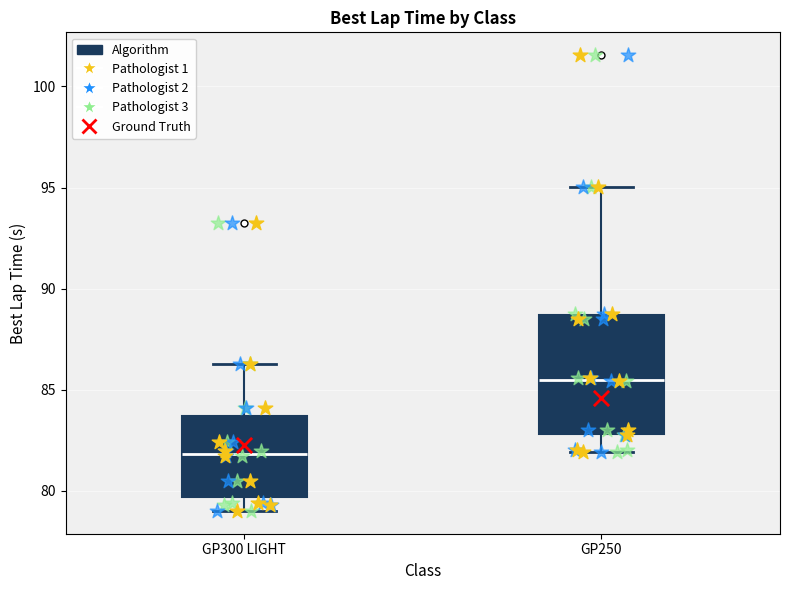

Reading left to right, read every box against the y-axis: the position of its median line, the range the box covers, and the ends of its whiskers. The values are not printed on the chart, so give them approximately, as read against the axis.

GP300 LIGHT: median 82.0, box 79.5 to 83.5, whiskers 79.0 to 86.5
GP250: median 85.5, box 83.0 to 88.5, whiskers 82.0 to 95.0